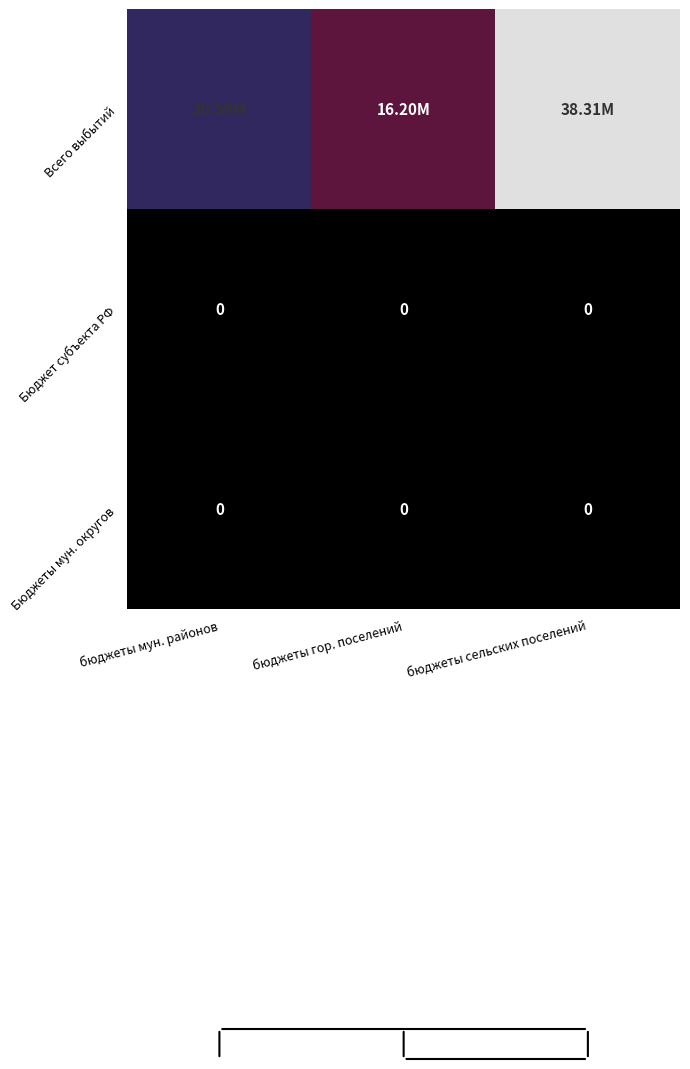

At which category is the sum across all series the highest?

бюджеты сельских поселений